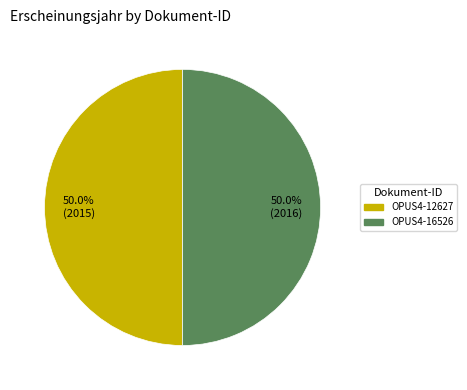

What percentage is NOT represented by OPUS4-16526?

50.0%